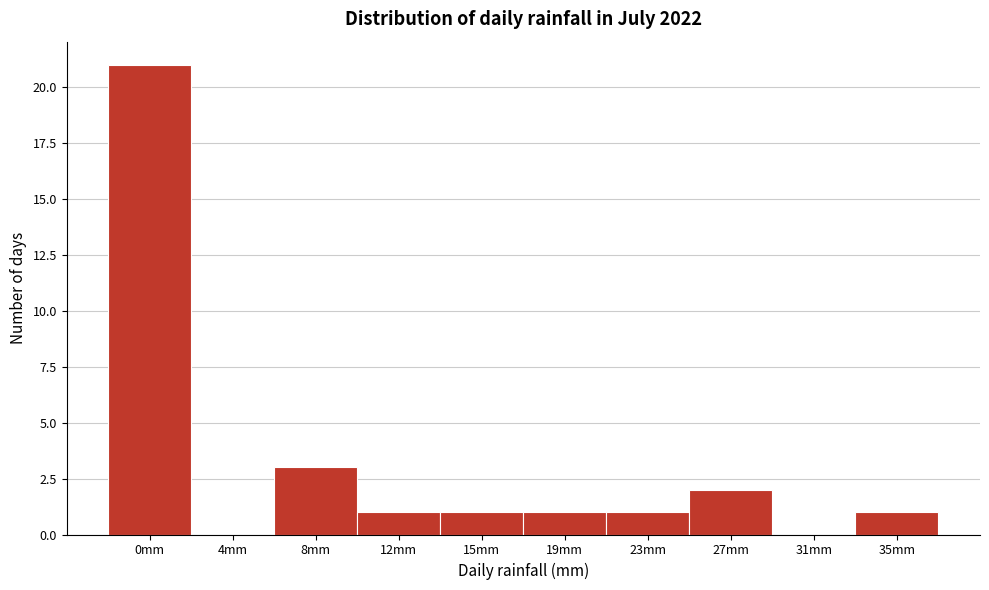

Reading right to left, list all the values displayed in this chart.

35mm=1	31mm=0	27mm=2	23mm=1	19mm=1	15mm=1	12mm=1	8mm=3	4mm=0	0mm=21